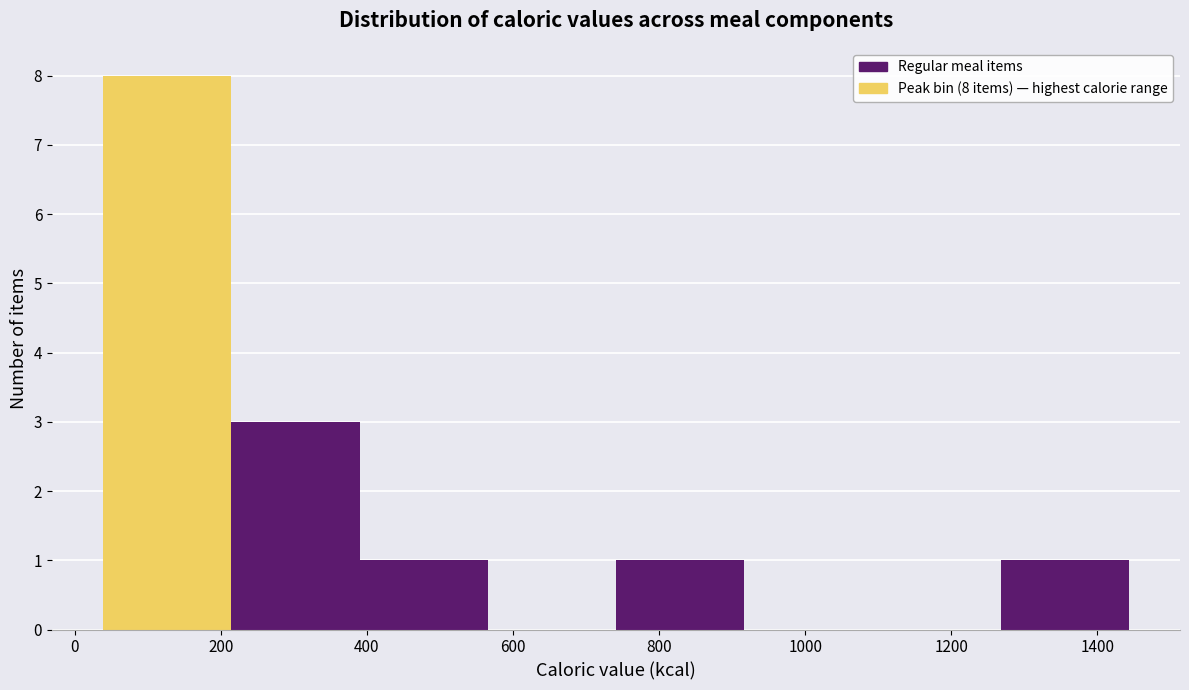

Which range on the x-axis has the tallest bar?

40 to 220